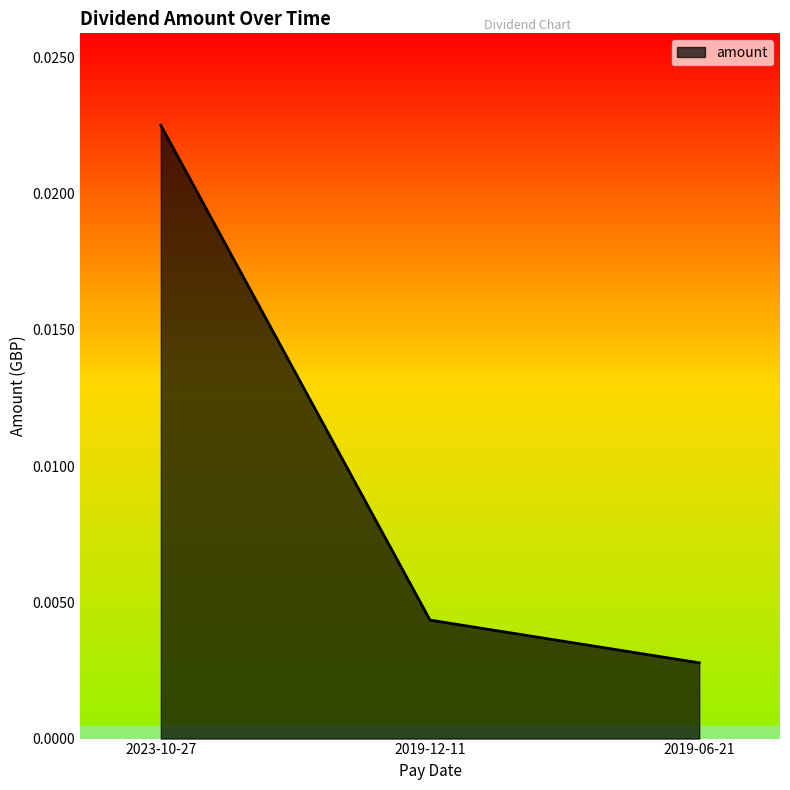

Which has a higher value, 2023-10-27 or 2019-06-21?

2023-10-27